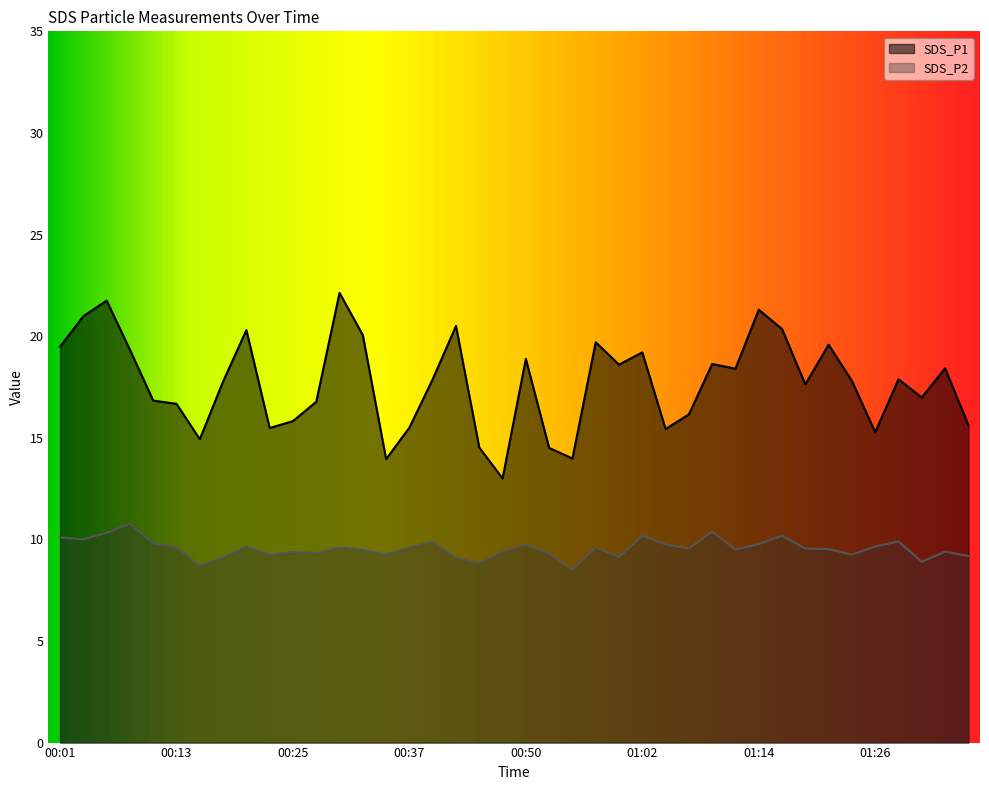

True or false: SDS_P2 and SDS_P1 intersect in this chart.

False